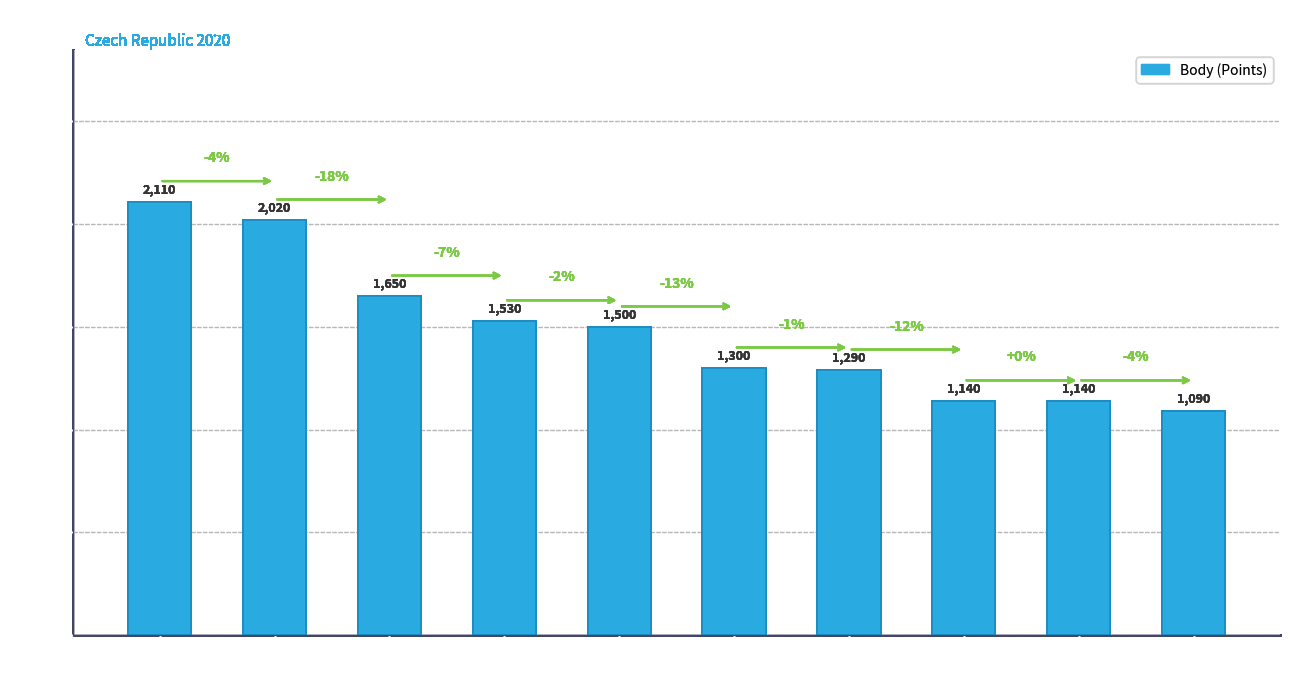

What is the minimum value shown in the chart?

1090